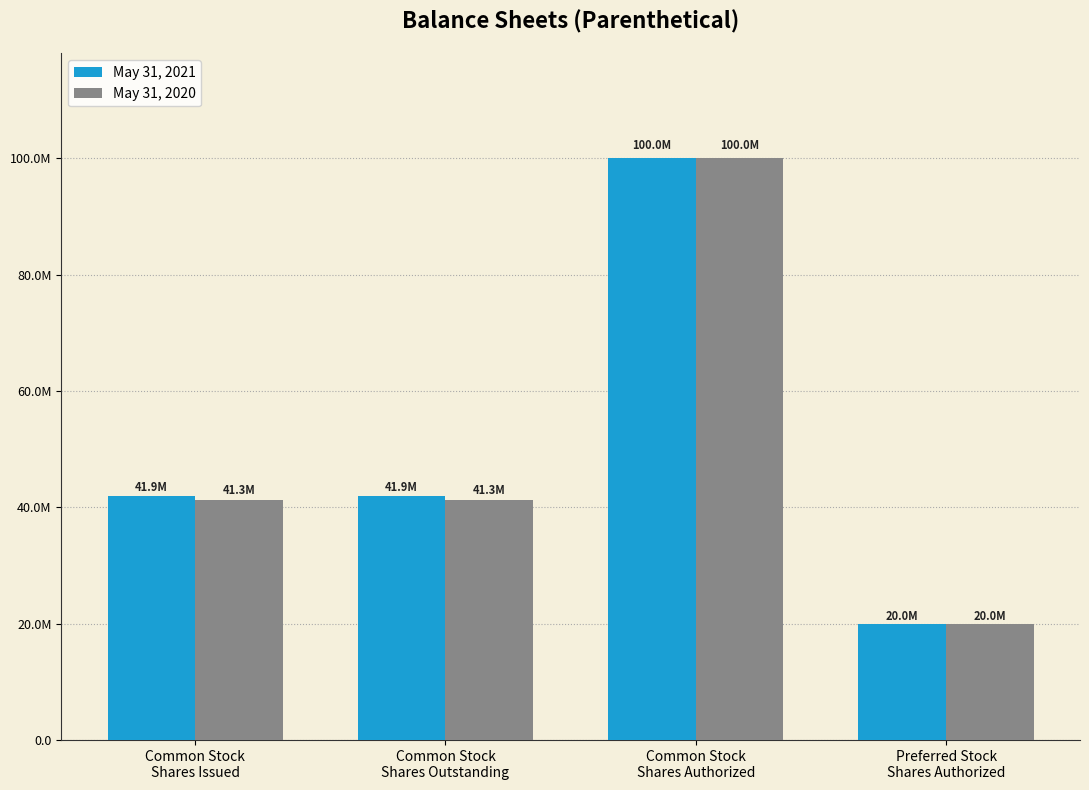

List the series in order of their overall mean, lowest first.

May 31, 2020, May 31, 2021